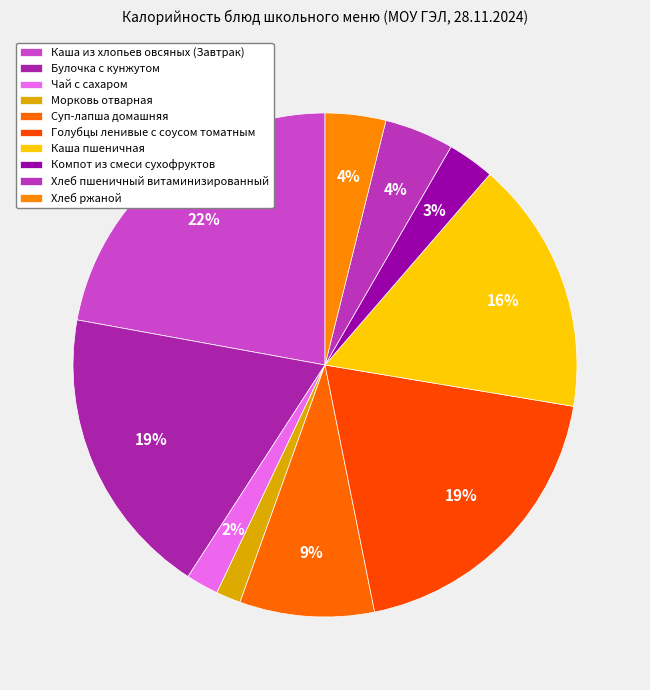

What is the ratio of the value at Булочка с кунжутом to the value at Хлеб пшеничный витаминизированный?

4.2